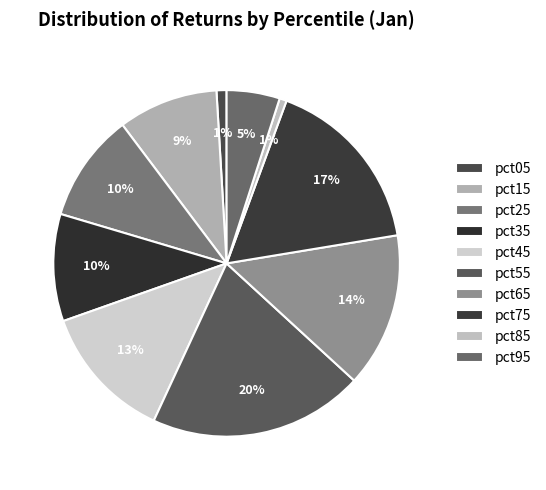

Which has a higher value, pct05 or pct85?

pct05